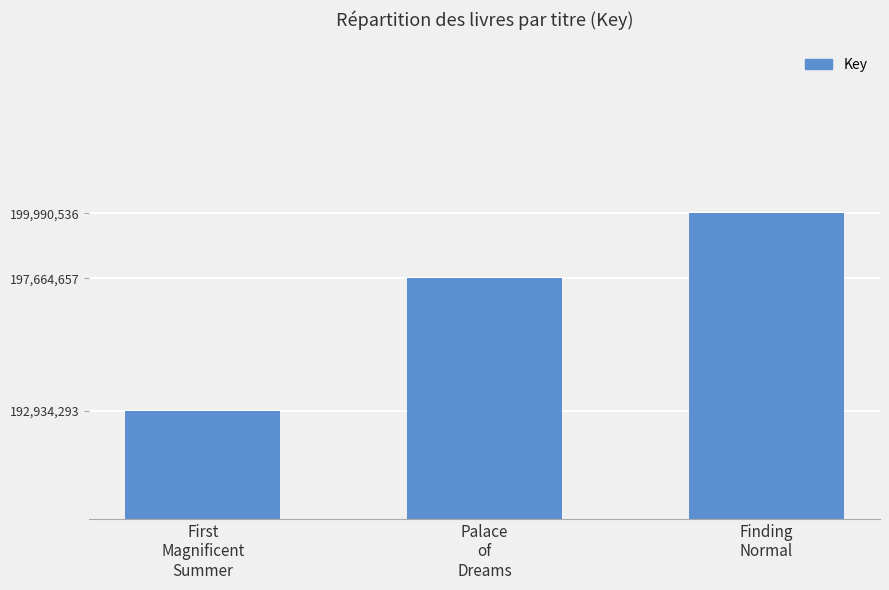

What is the average value?

196863162